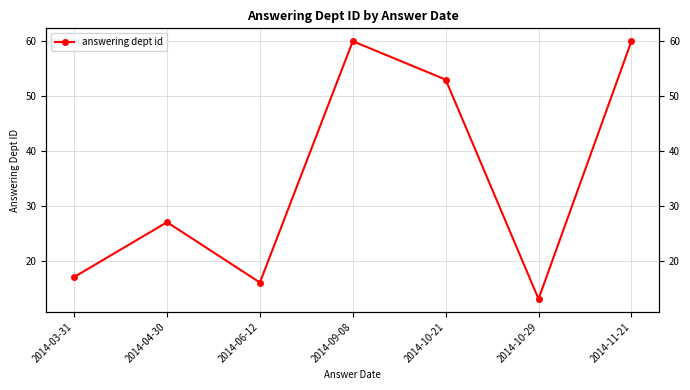

List the labels in order of value, largest first.

2014-09-08, 2014-11-21, 2014-10-21, 2014-04-30, 2014-03-31, 2014-06-12, 2014-10-29